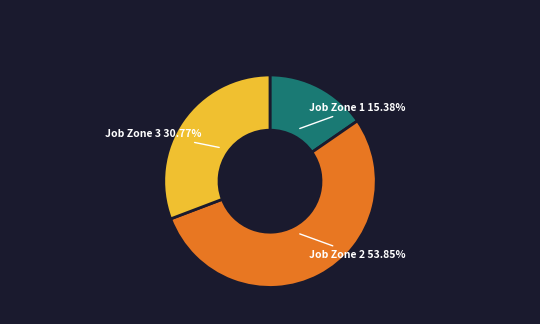

Which slice is the smallest?

Job Zone 1